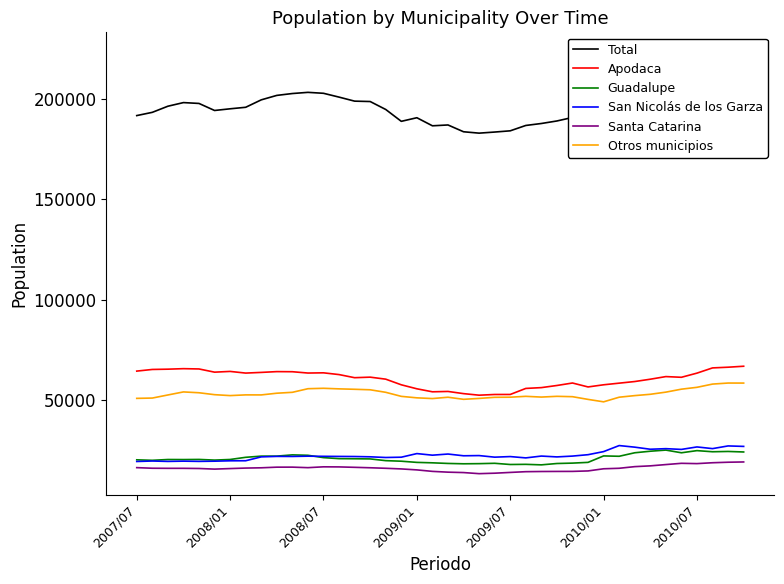

At how many categories does at least one series exceed 175149?

40